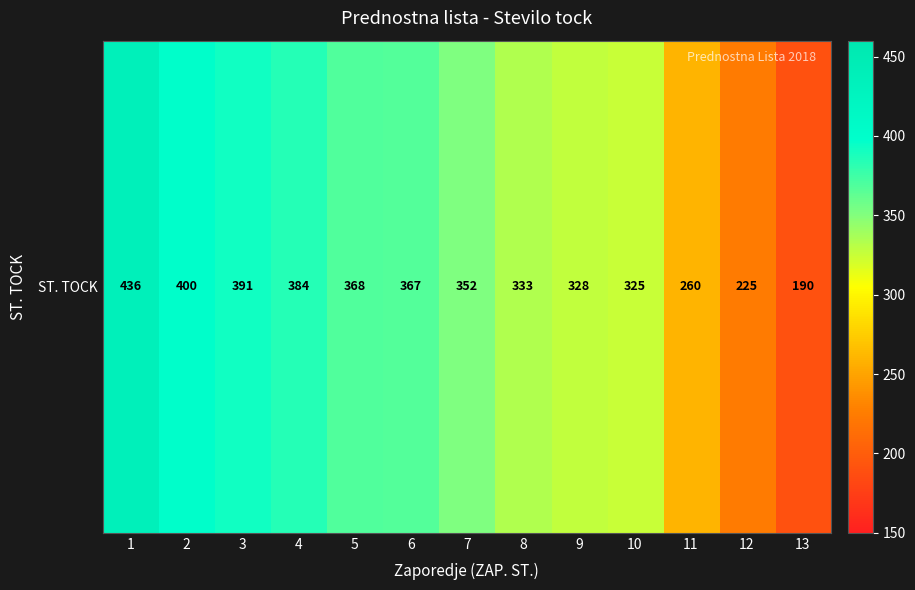

Reading left to right, what are all the values shown in this chart?

1=436	2=400	3=391	4=384	5=368	6=367	7=352	8=333	9=328	10=325	11=260	12=225	13=190